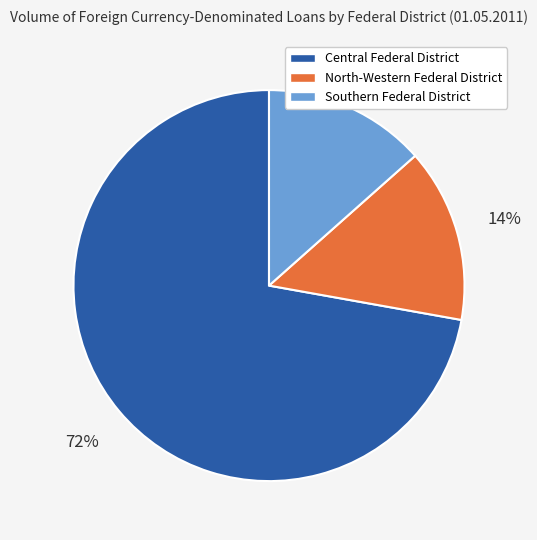

Approximately how many times larger is the value at North-Western Federal District compared to Central Federal District?

0.2